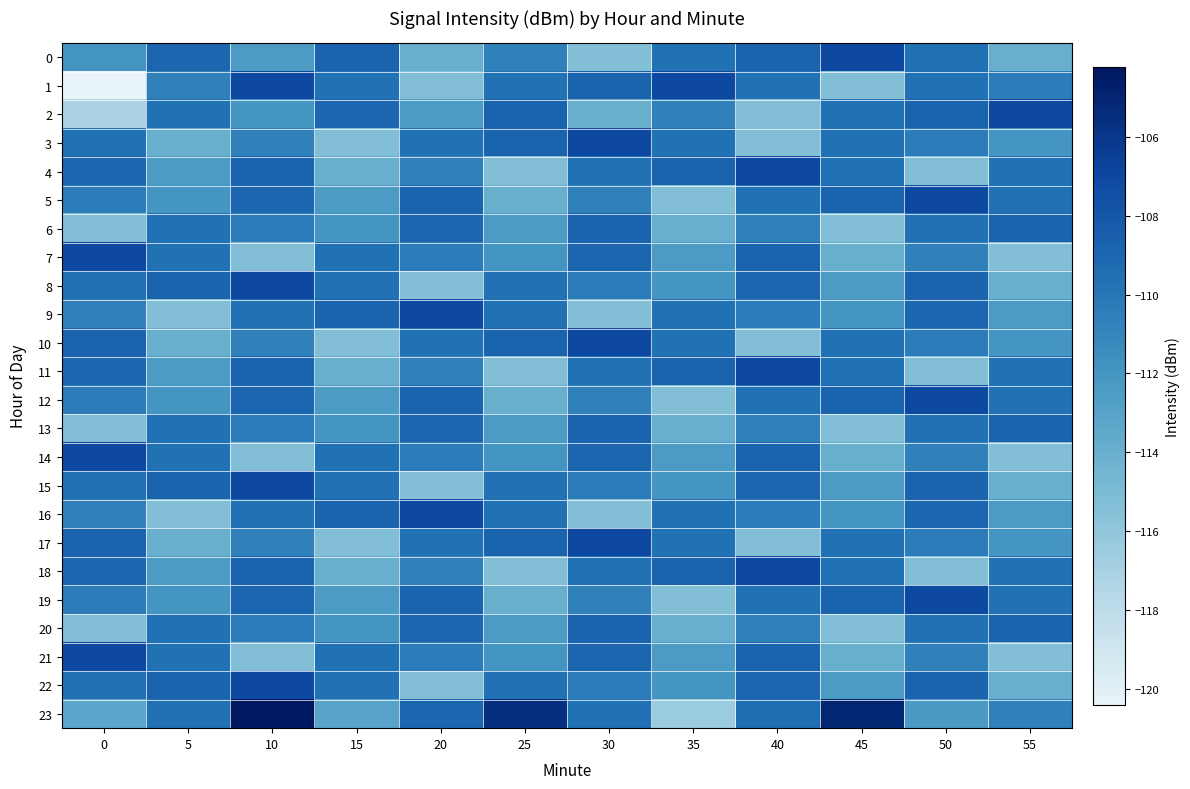

At which category does the chart reach its peak across all series?

10